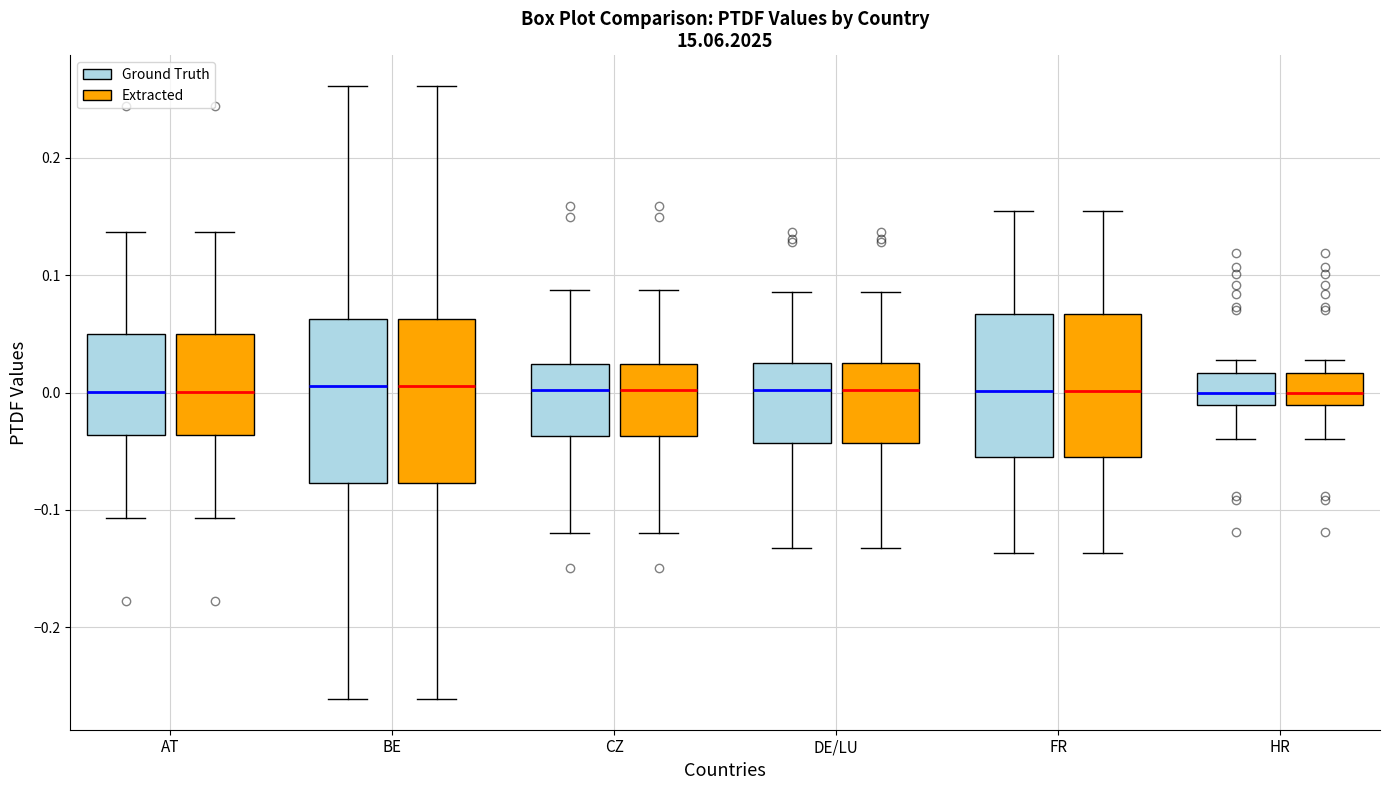

Reading left to right, transcribe this box plot: for each box, give where its median line is, the range the box spans, and where its two whiskers end, as read against the y-axis. The values are not printed on the chart, so give them approximately, as read against the axis.

AT (Ground Truth): median 0.00, box -0.04 to 0.05, whiskers -0.11 to 0.14
AT (Extracted): median 0.00, box -0.04 to 0.05, whiskers -0.11 to 0.14
BE (Ground Truth): median 0.01, box -0.08 to 0.06, whiskers -0.26 to 0.26
BE (Extracted): median 0.01, box -0.08 to 0.06, whiskers -0.26 to 0.26
CZ (Ground Truth): median 0.00, box -0.04 to 0.02, whiskers -0.12 to 0.09
CZ (Extracted): median 0.00, box -0.04 to 0.02, whiskers -0.12 to 0.09
DE/LU (Ground Truth): median 0.00, box -0.04 to 0.03, whiskers -0.13 to 0.09
DE/LU (Extracted): median 0.00, box -0.04 to 0.03, whiskers -0.13 to 0.09
FR (Ground Truth): median 0.00, box -0.06 to 0.07, whiskers -0.14 to 0.15
FR (Extracted): median 0.00, box -0.06 to 0.07, whiskers -0.14 to 0.15
HR (Ground Truth): median 0.00, box -0.01 to 0.02, whiskers -0.04 to 0.03
HR (Extracted): median 0.00, box -0.01 to 0.02, whiskers -0.04 to 0.03